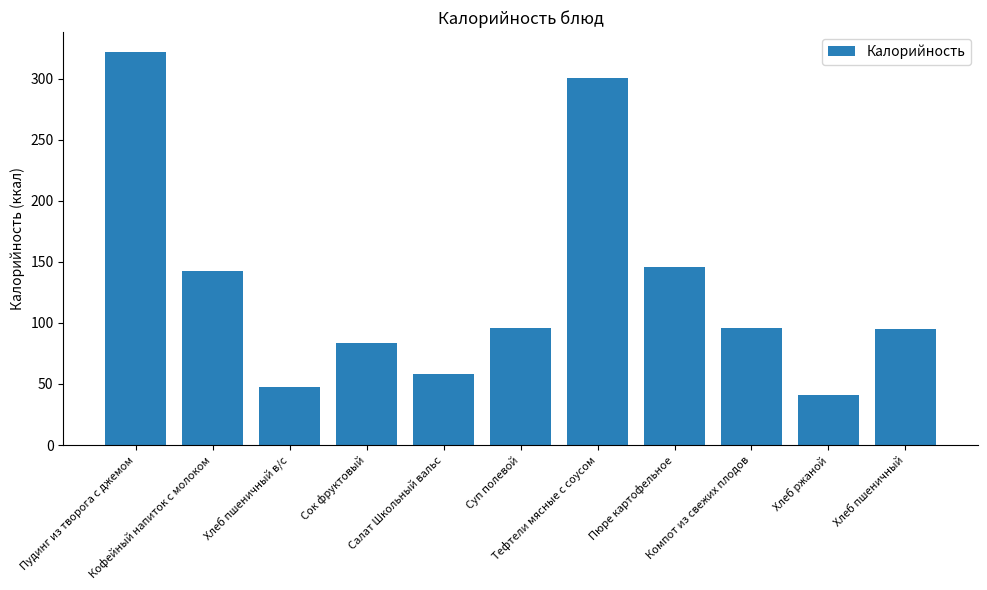

How many values are below 95?

5